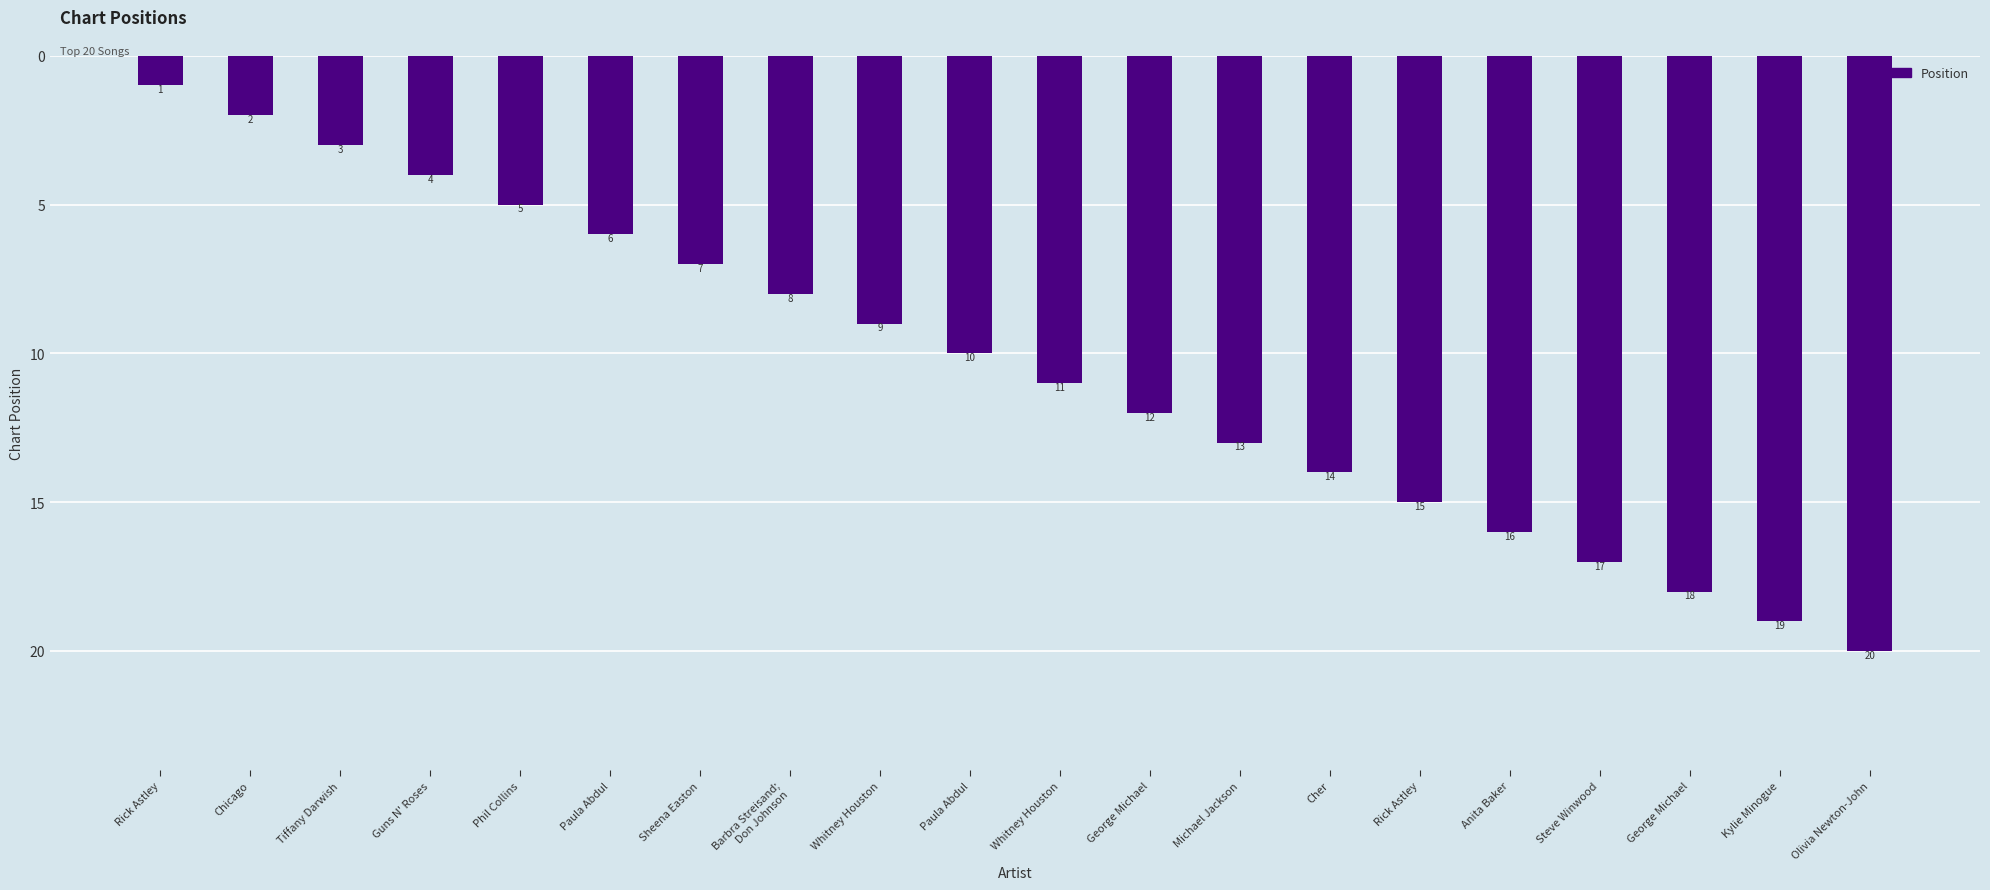

How many values are below 11?

10